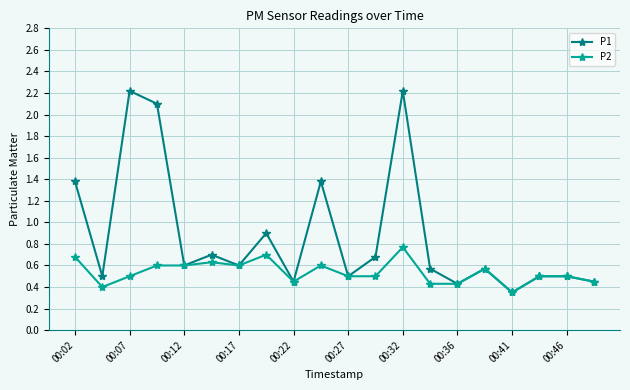

Which series has the widest spread of values?

P1